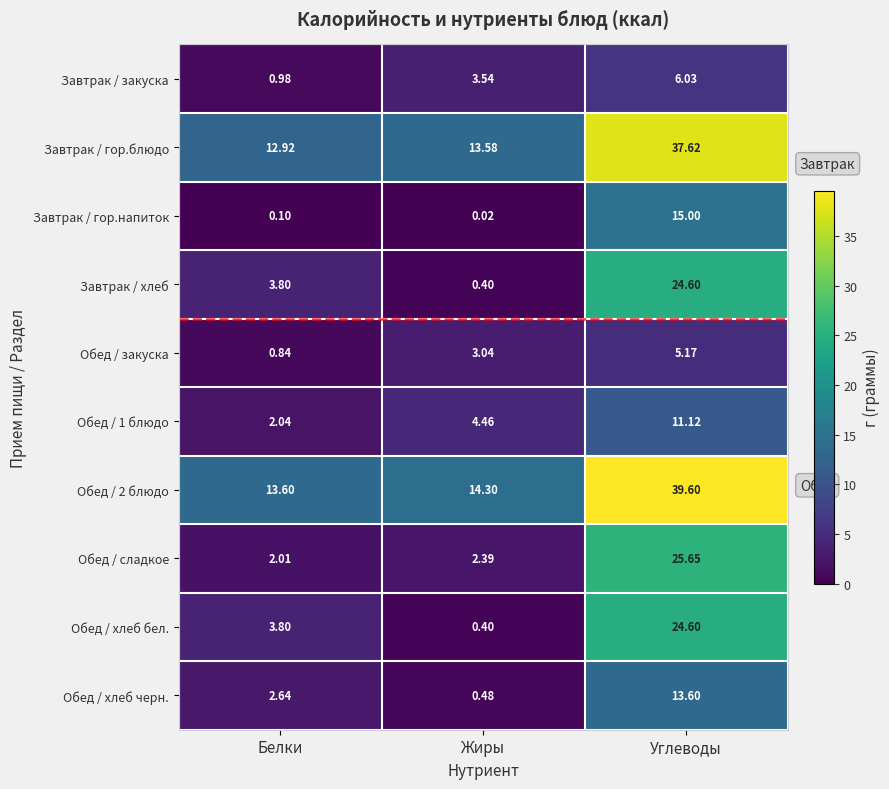

Which category has the lowest value in the Завтрак / гор.напиток series?

Жиры